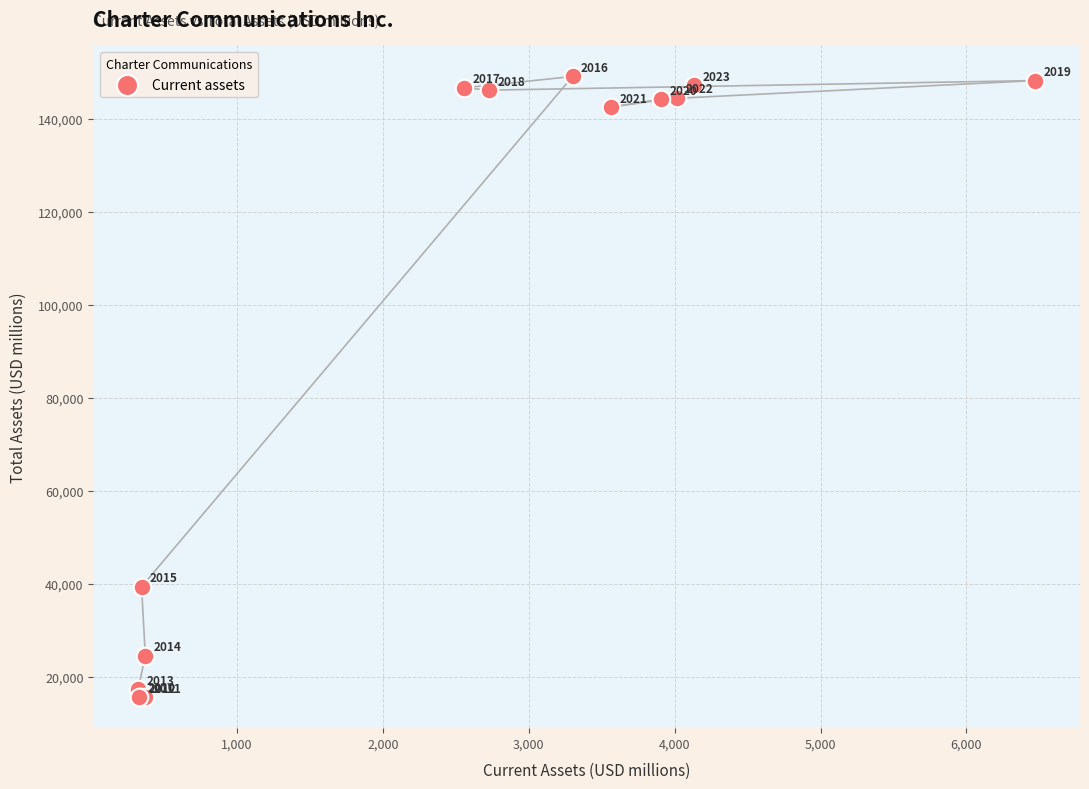

What Y value in the scatter plot is closest to 82333?

39316